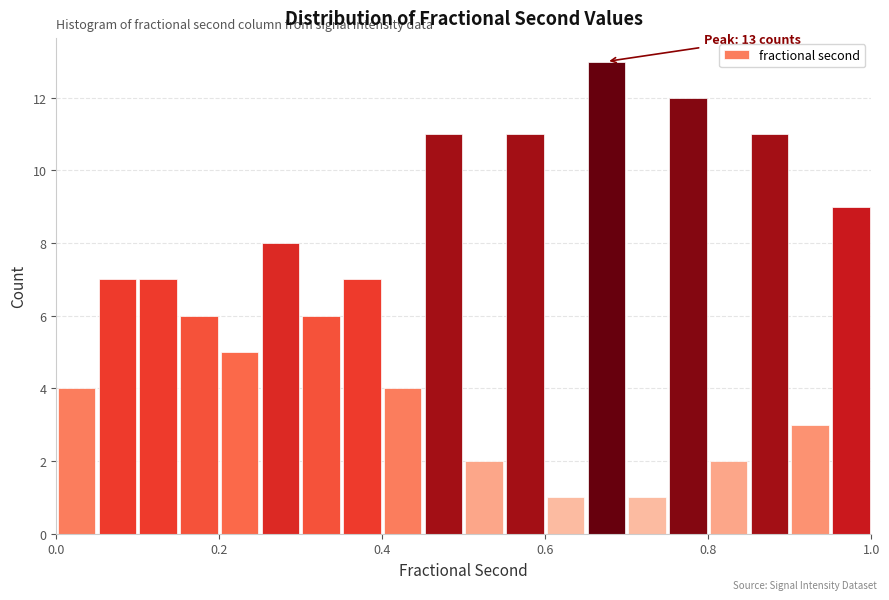

Around what value on the x-axis is the tallest bar? Give the approximate position of its centre, as read against the axis.

0.68